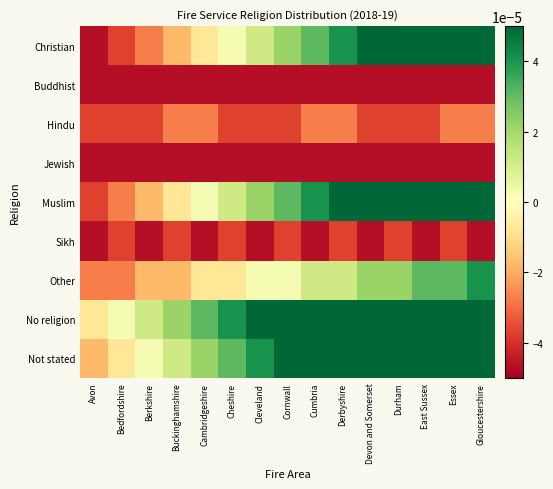

Rank the series by their maximum value, from highest to lowest.

No religion, Not stated, Muslim, Christian, Other, Hindu, Sikh, Buddhist, Jewish